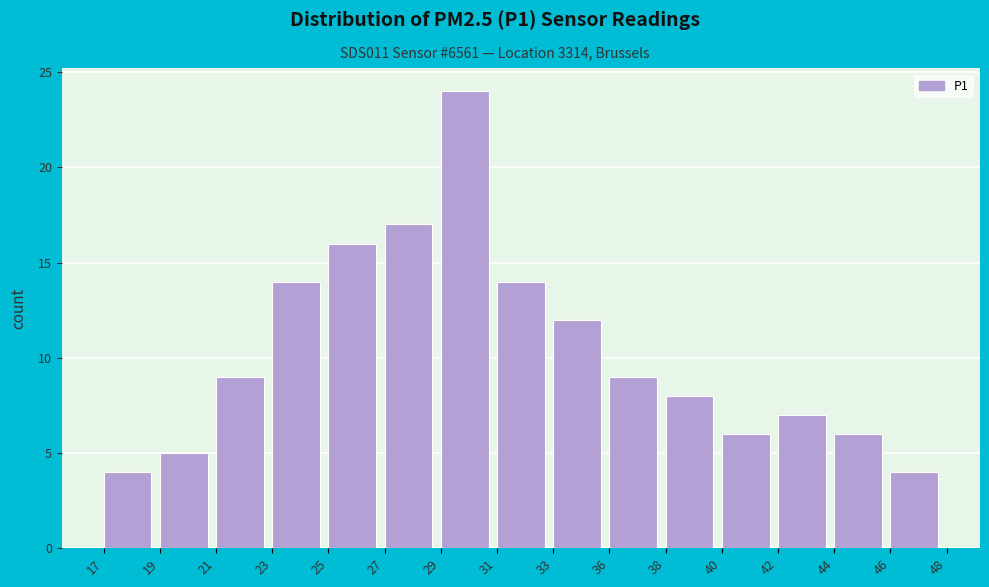

Reading left to right, list all the values displayed in this chart.

17=4	19=5	21=9	23=14	25=16	27=17	29=24	31=14	33=12	36=9	38=8	40=6	42=7	44=6	46=4